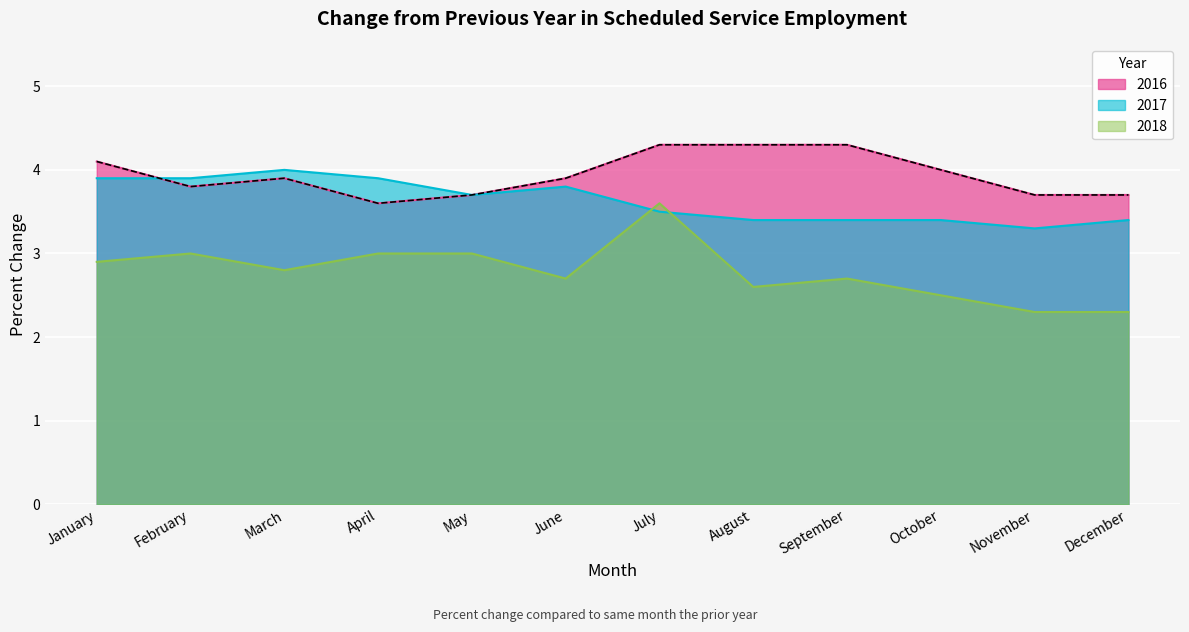

What is the minimum value shown in the chart?

2.3